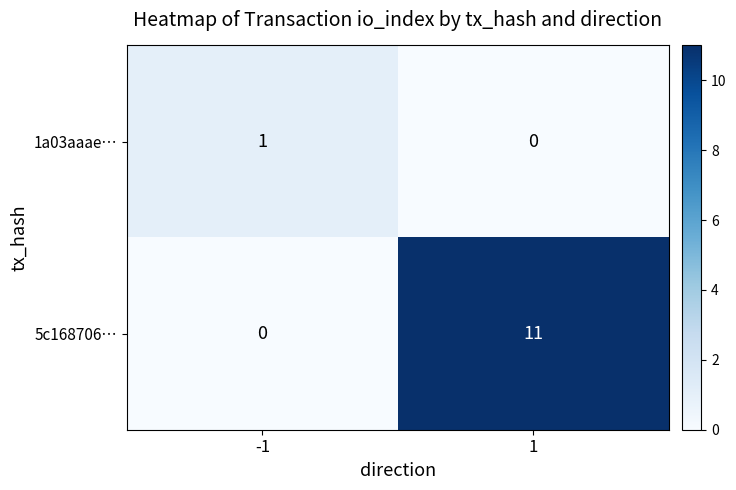

What is the maximum value for 5c168706…?

11